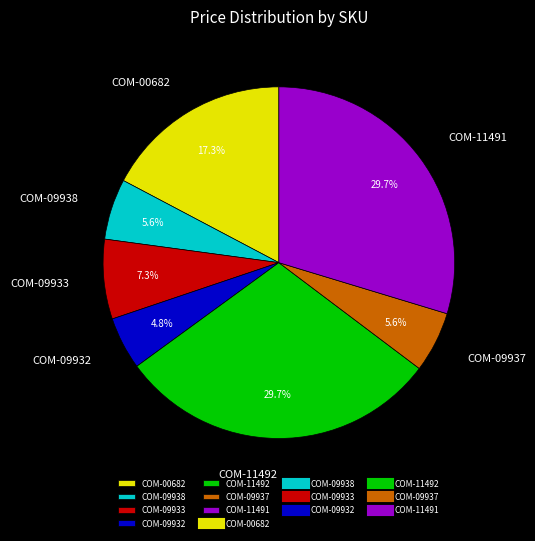

To the nearest percent, what percentage of the pie is COM-09932?

5%